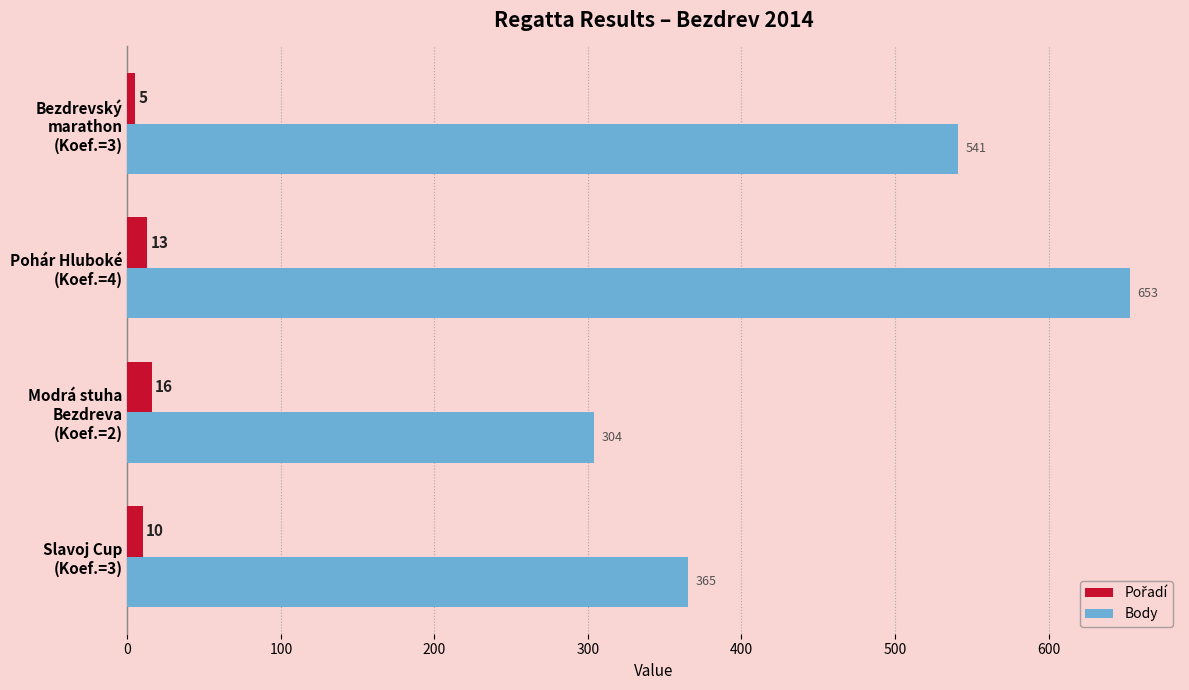

Which series has the largest total across all categories?

Body